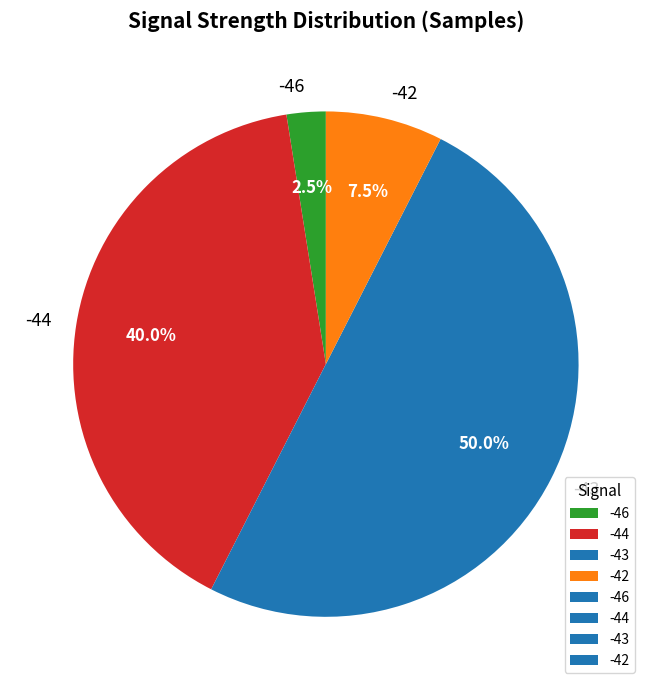

Rank the categories by value from lowest to highest.

-46, -42, -44, -43